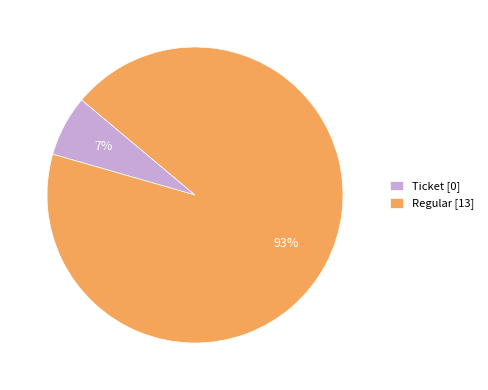

Count the number of slices in the pie.

2